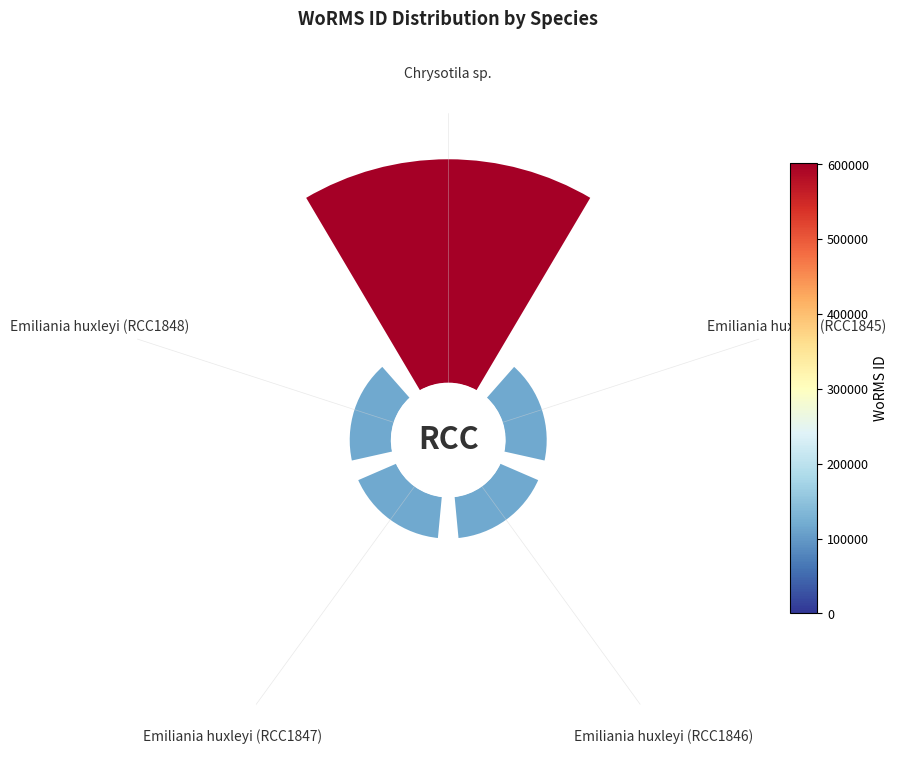

How many segments does this pie chart have?

5